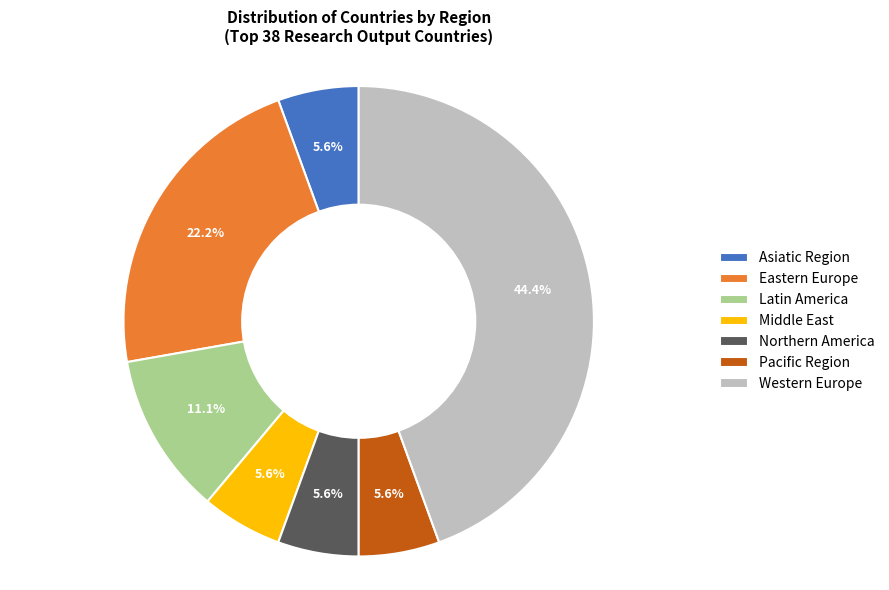

What is the largest slice in the pie chart?

Western Europe